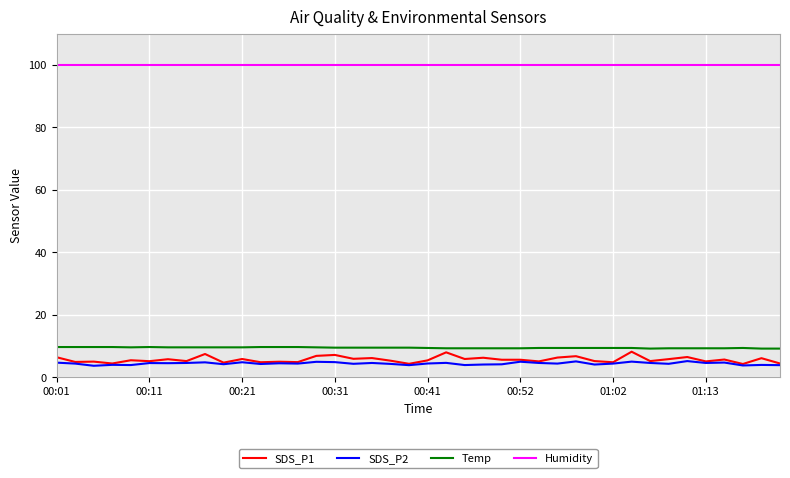

Which series has the widest spread of values?

SDS_P1